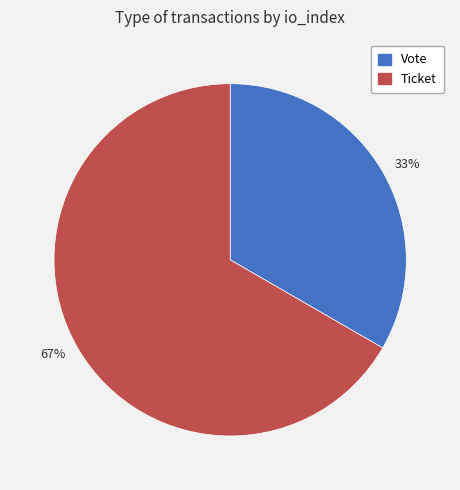

Is it true that 33% is 39% of the pie?

False